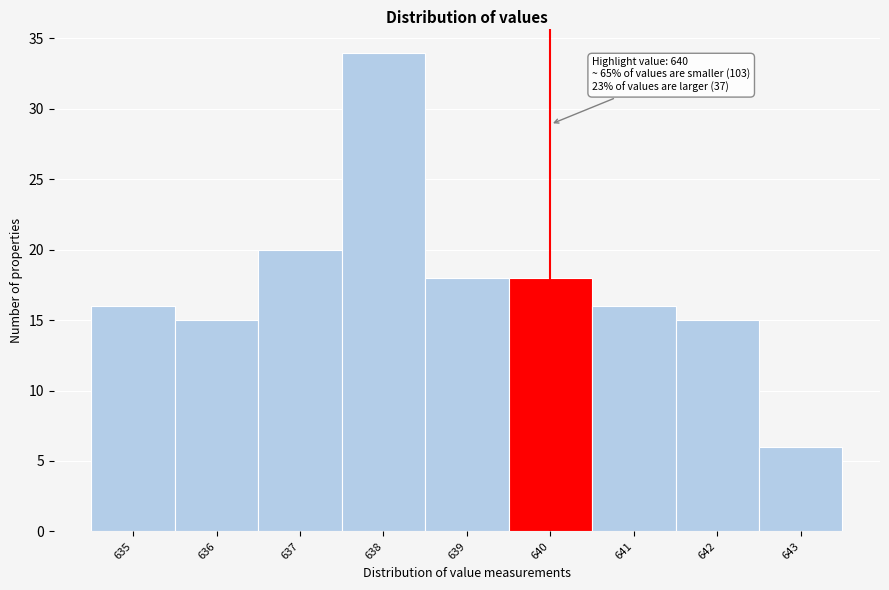

Which range on the x-axis has the tallest bar?

637.5 to 638.5